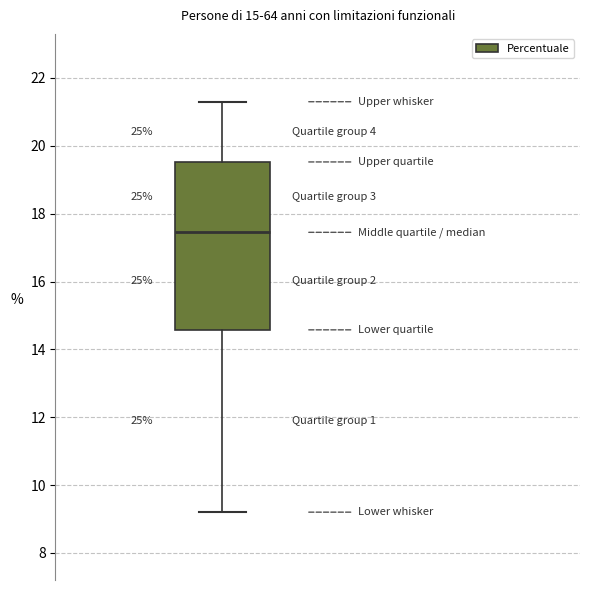

Where does the upper whisker of the box end on the y-axis? The values are not printed on the chart, so give them approximately, as read against the axis.

21.4